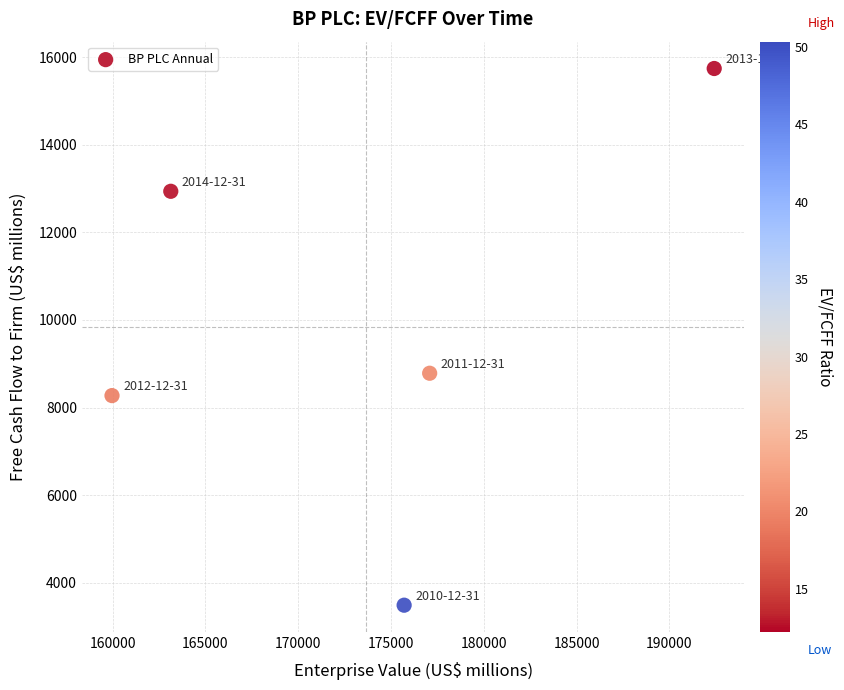

What Y value in the scatter plot is closest to 9615?

8785